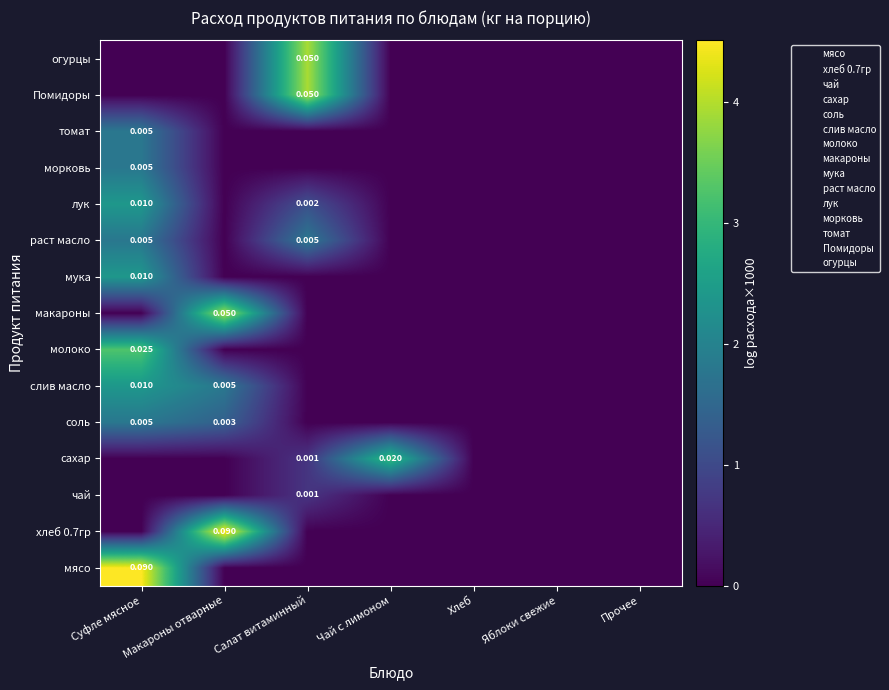

What is the sum of the макароны values at Суфле мясное and Макароны отварные?

3.9